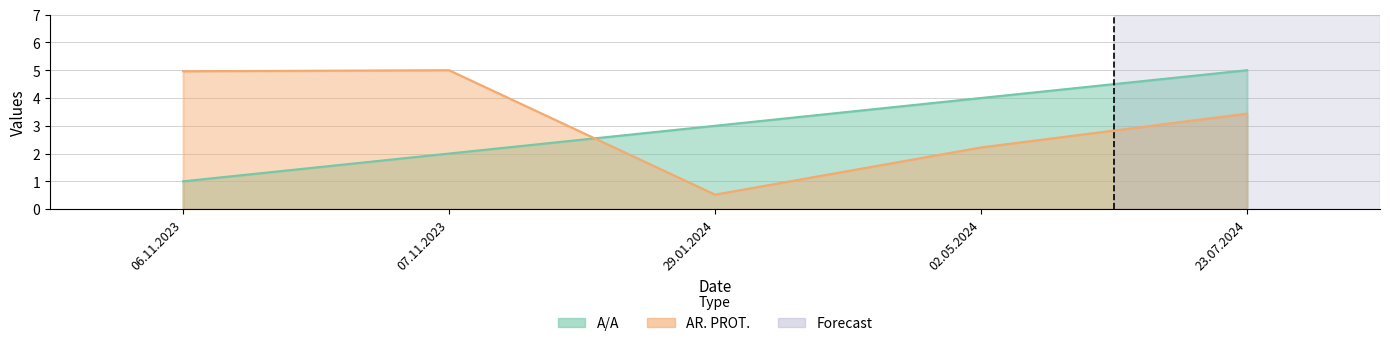

How many values in the AR. PROT. series are below 3?

2